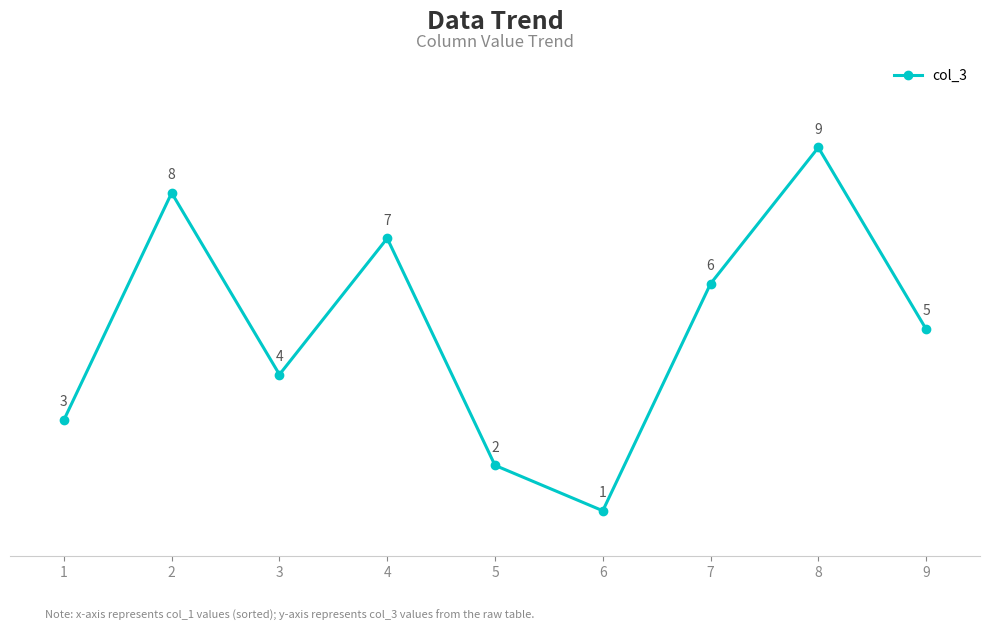

Is it true that the value at 2 is 14?

False